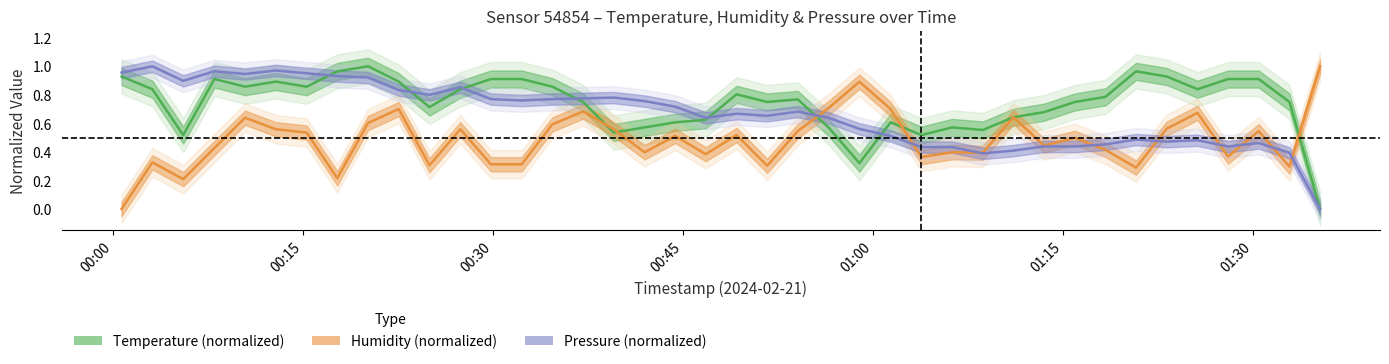

How many intersections are there between Humidity (normalized) and Temperature (normalized)?

7